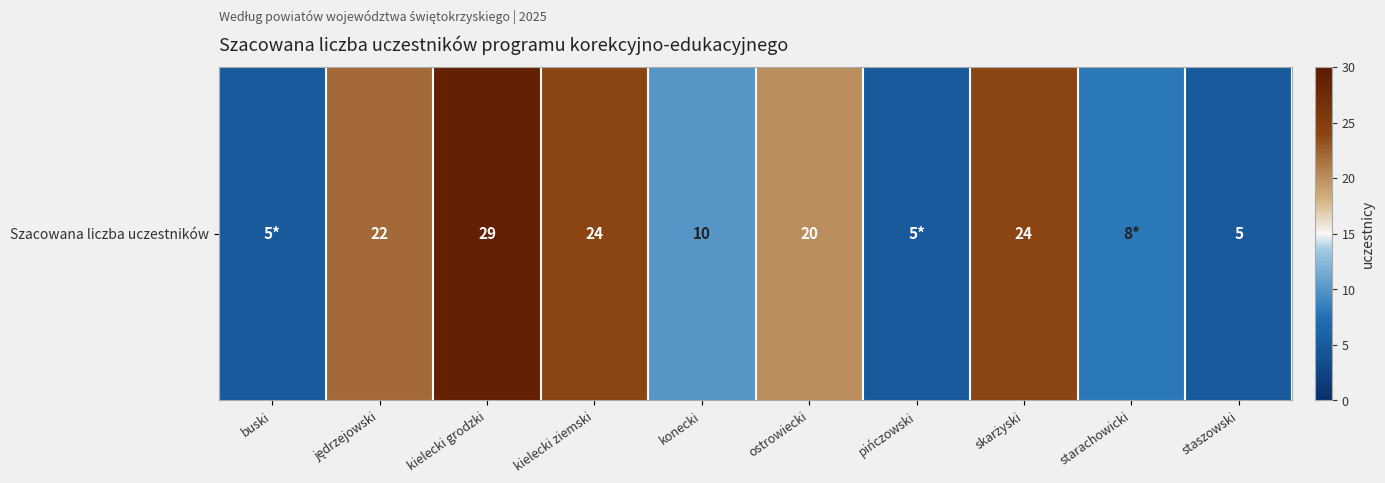

How many data points are less than 20?

5